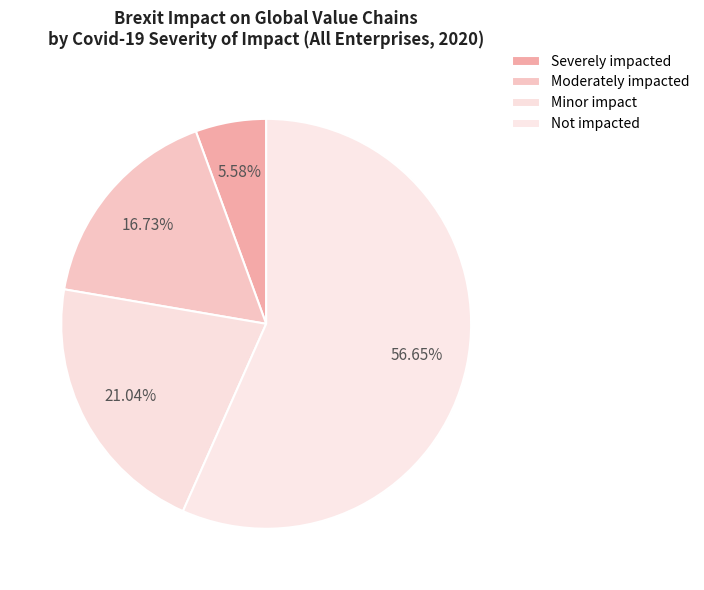

To the nearest percent, what is the average slice percentage?

25%